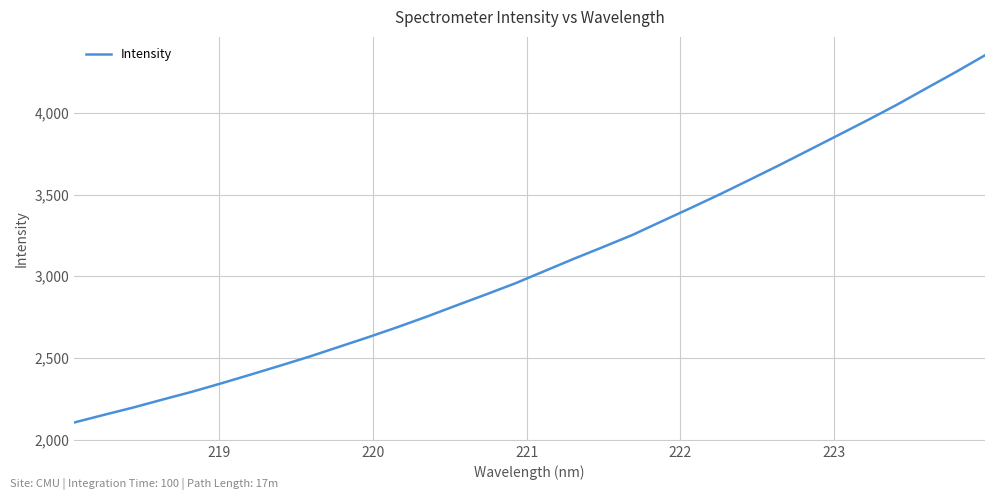

What is the difference between the second highest and minimum values?

2144.2